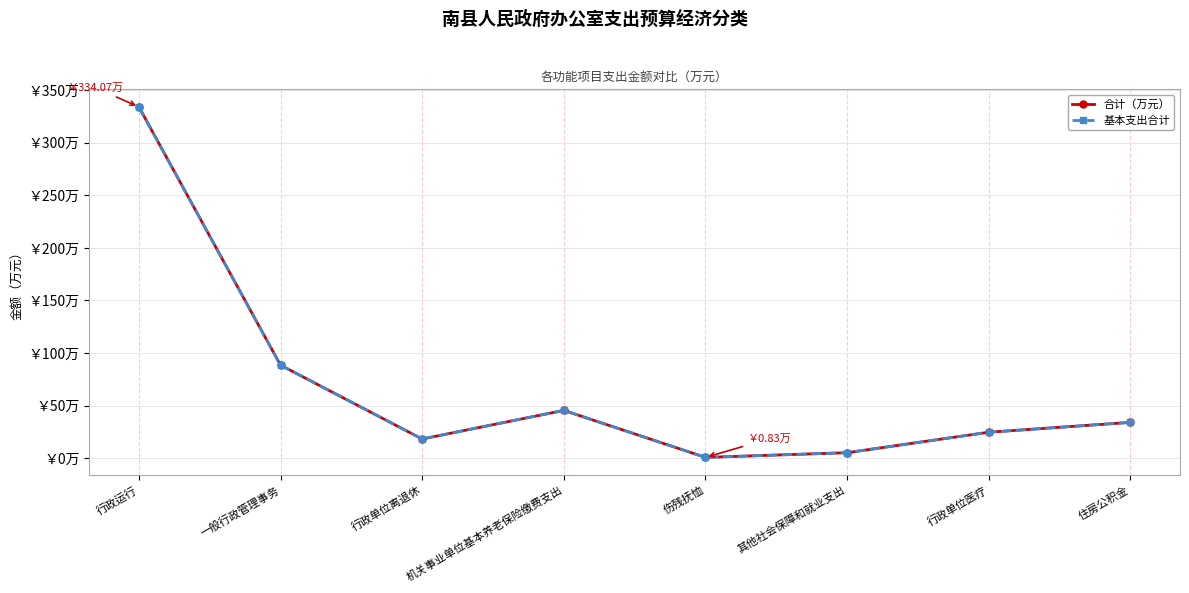

At which label is 基本支出合计 closest to 167?

一般行政管理事务